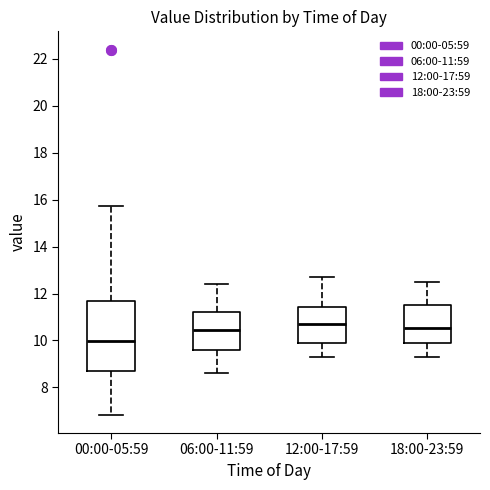

Where is the lower edge of the box for 06:00-11:59 on the y-axis? The values are not printed on the chart, so give them approximately, as read against the axis.

9.6